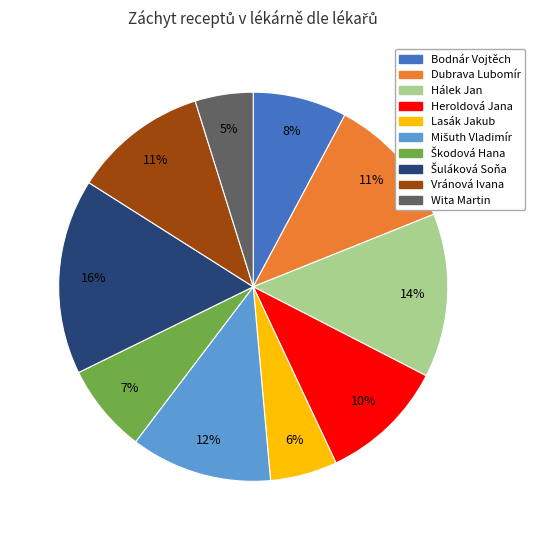

Is the sum of Bodnár Vojtěch and Vránová Ivana greater than half?

No